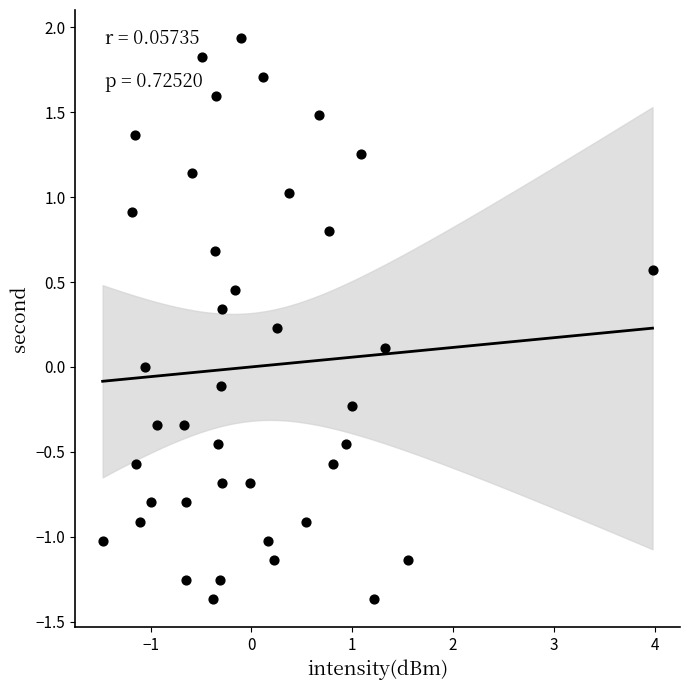

What is the range of X values (max minus min)?

5.5